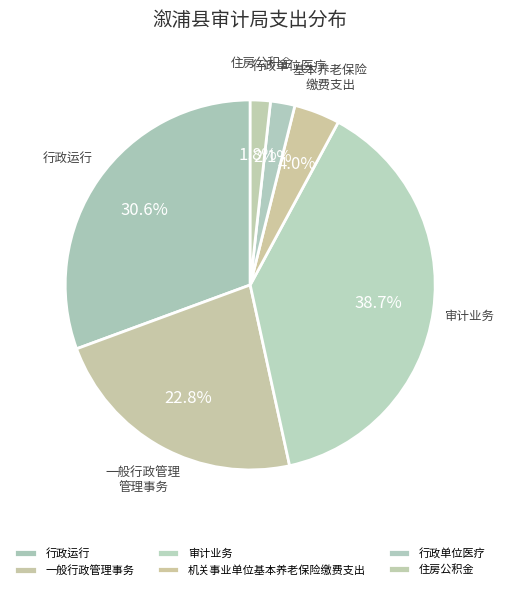

Approximately how many times larger is the value at 机关事业单位基本养老保险缴费支出 compared to 审计业务?

0.1